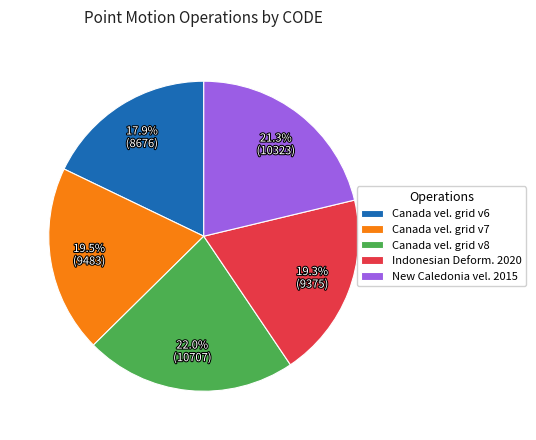

Is the sum of New Caledonia vel. 2015 and Canada vel. grid v6 greater than half?

No